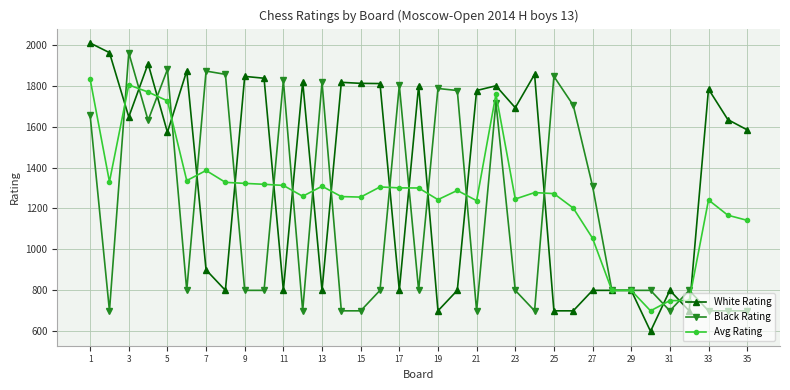

List the series in order of their overall mean, highest first.

White Rating, Avg Rating, Black Rating